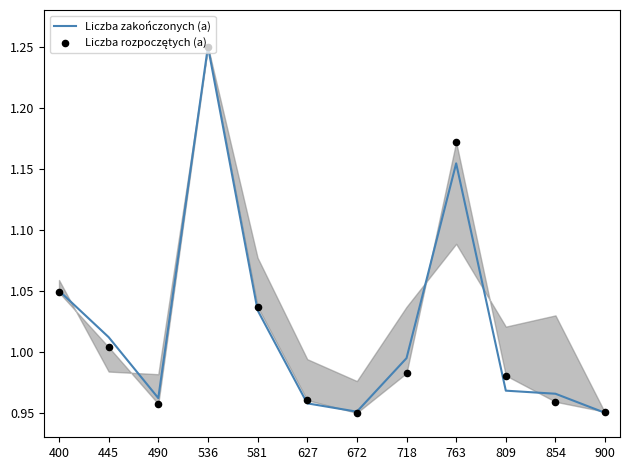

Is the value of Liczba zakończonych (a) at 900 greater than the value of Liczba rozpoczętych (a) at 763?

No